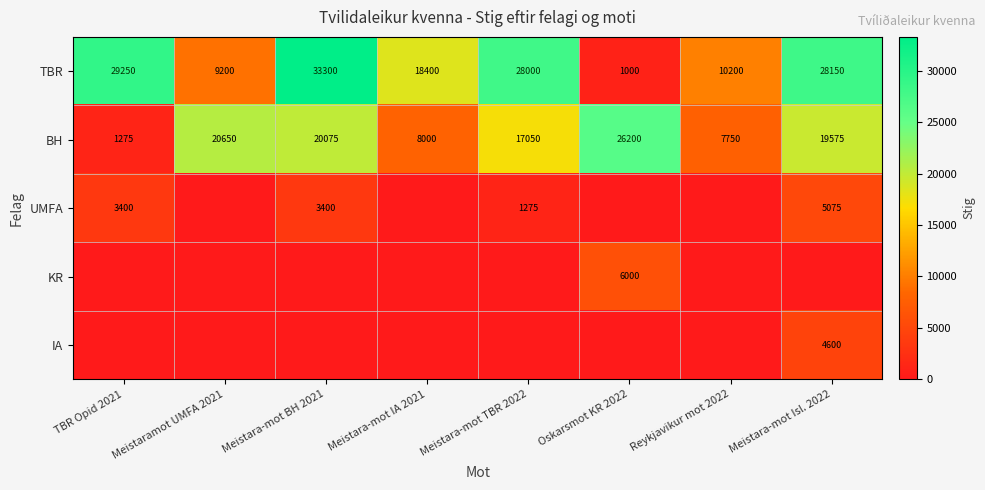

The TBR series shows 13107 at Meistara-mot Isl. 2022. True or false?

False